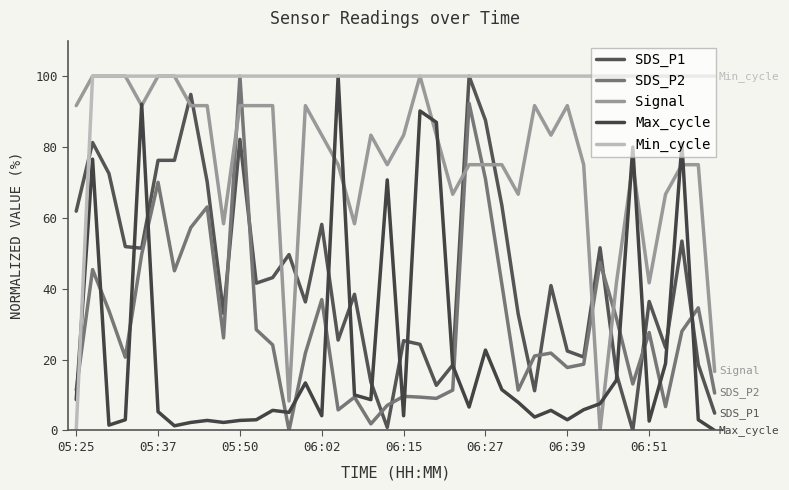

How many times do Min_cycle and SDS_P1 cross each other?

1